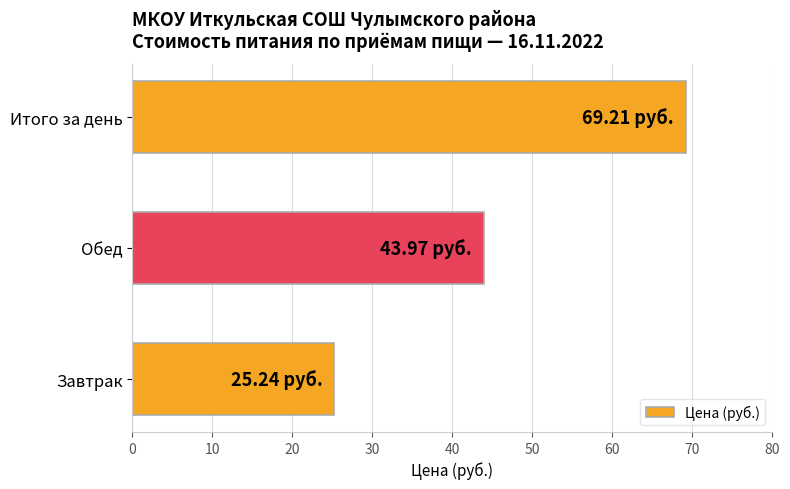

How many categories are shown in the chart?

3